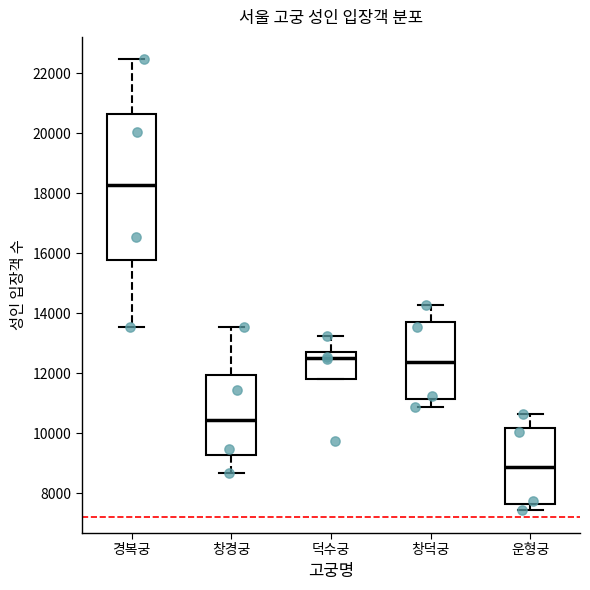

Reading left to right, transcribe this box plot: for each box, give where its median line is, the range the box spans, and where its two whiskers end, as read against the y-axis. The values are not printed on the chart, so give them approximately, as read against the axis.

경복궁: median 18200, box 15800 to 20600, whiskers 13600 to 22400
창경궁: median 10400, box 9200 to 12000, whiskers 8600 to 13600
덕수궁: median 12600, box 11800 to 12800, whiskers 11800 to 13200
창덕궁: median 12400, box 11200 to 13800, whiskers 10800 to 14200
운형궁: median 8800, box 7600 to 10200, whiskers 7400 to 10600